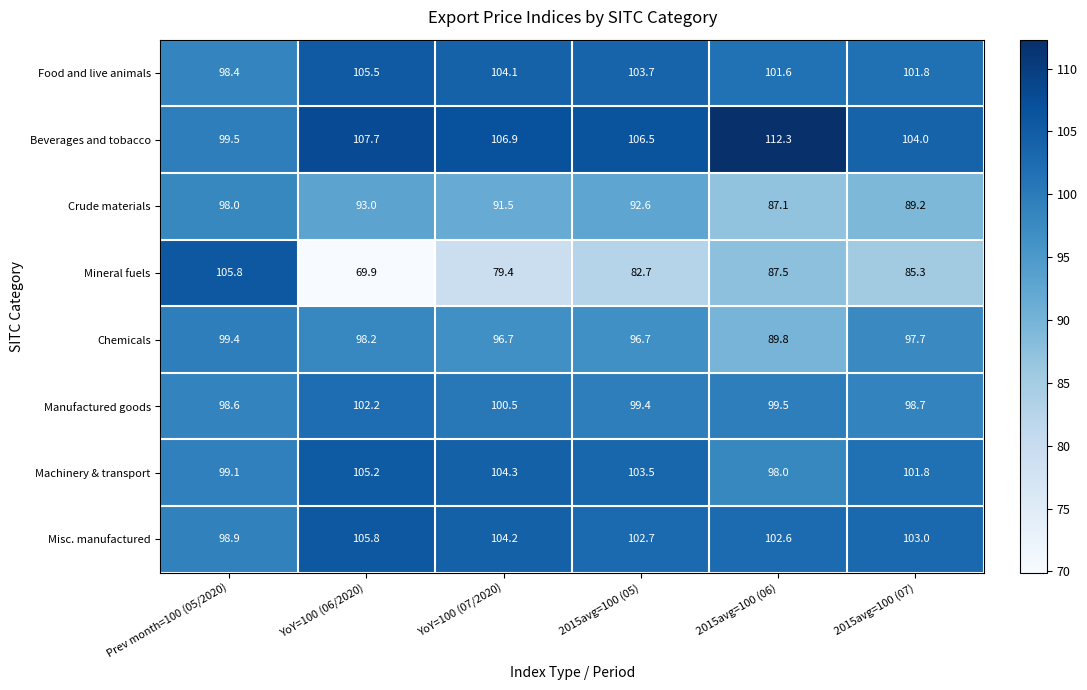

What is the sum of the Mineral fuels values at 2015avg=100 (05) and 2015avg=100 (06)?

170.2